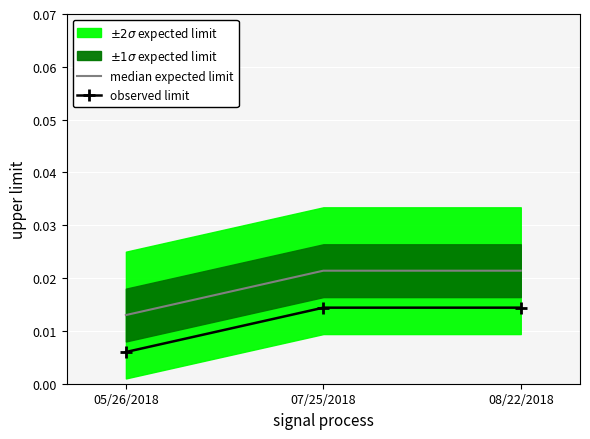

List the labels in order of observed limit value, largest first.

07/25/2018, 08/22/2018, 05/26/2018